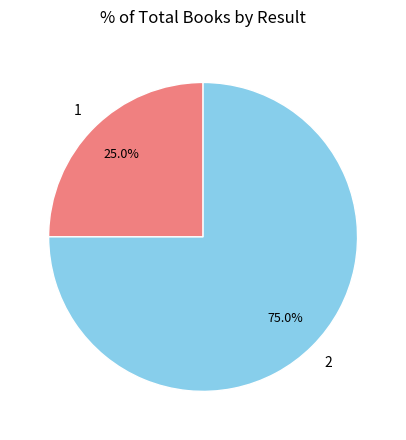

Does any single category account for the majority?

Yes